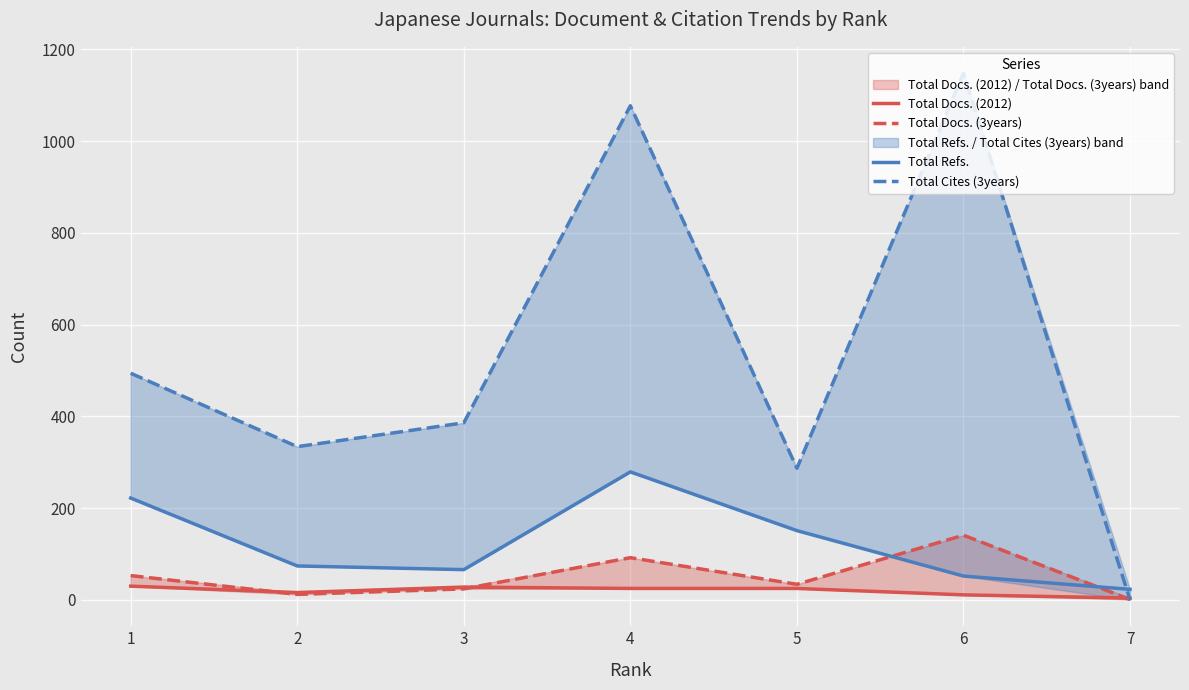

Rank the series at 3 from highest to lowest value.

Total Cites (3years), Total Refs., Total Docs. (2012), Total Docs. (3years)